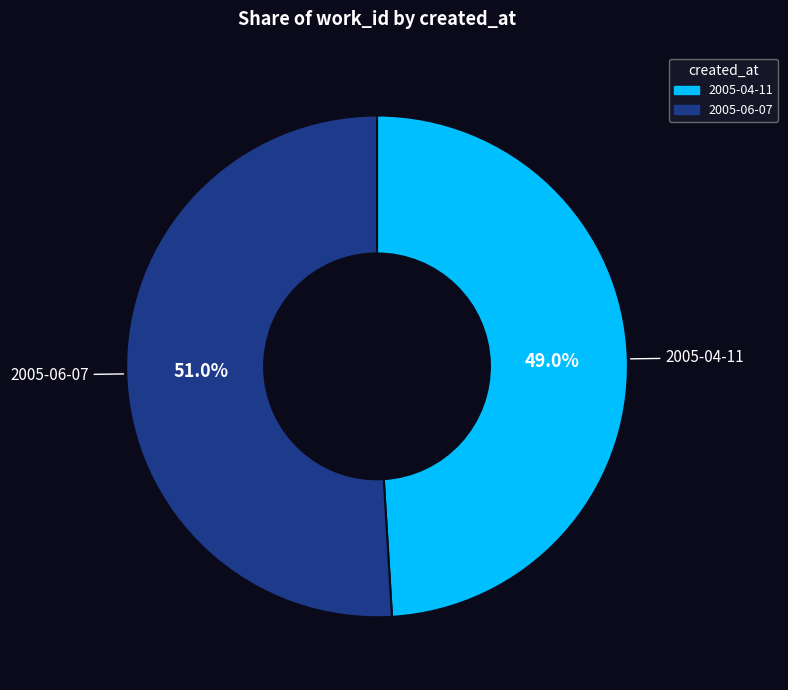

How many slices are in this pie chart?

2